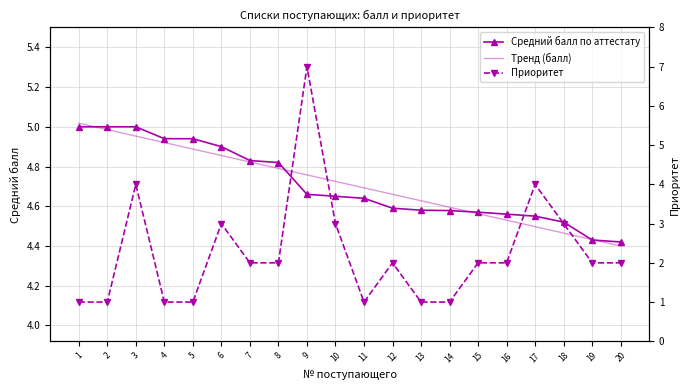

Read the Тренд (балл) value at 1.

5.0